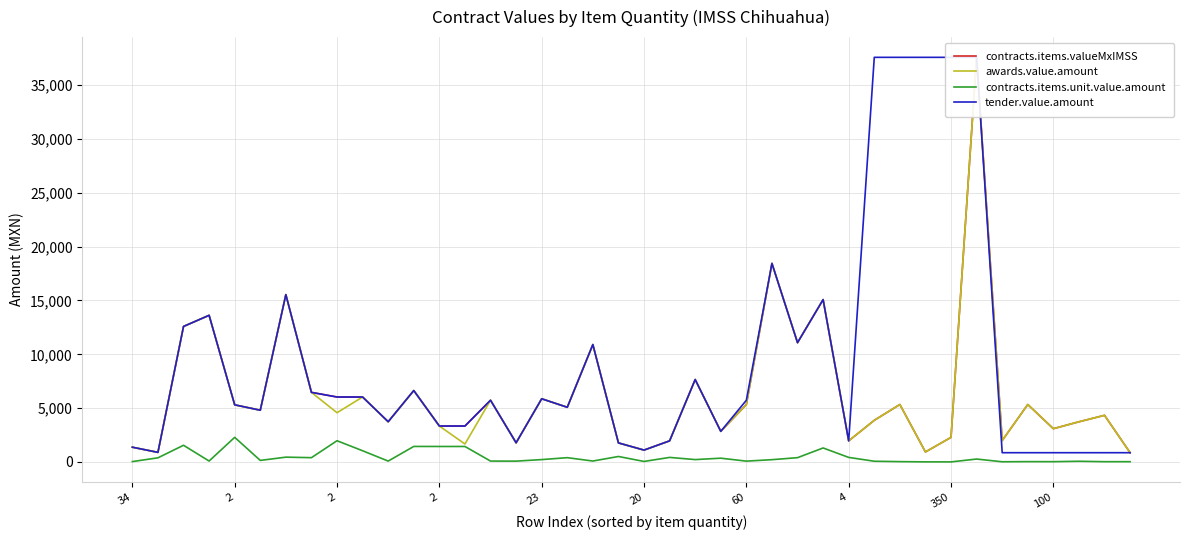

What is the difference between the maximum and minimum values in the contracts.items.unit.value.amount series?

2281.8